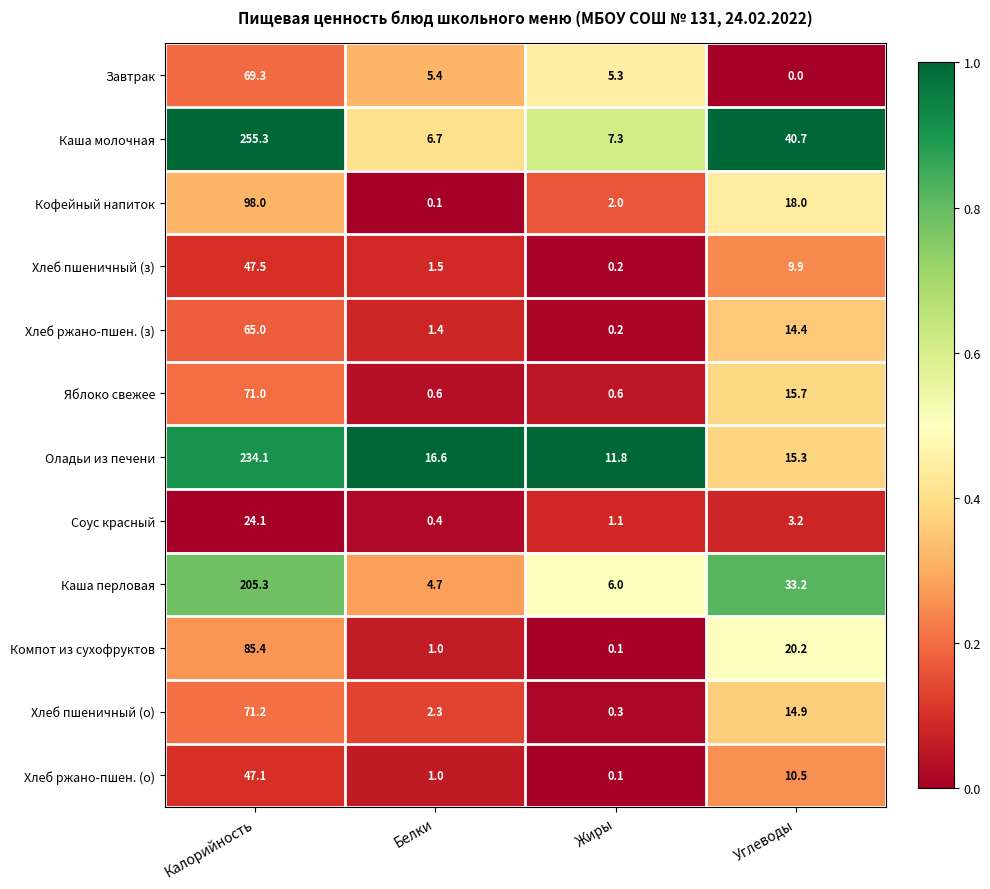

At which category is the sum across all series the highest?

Калорийность